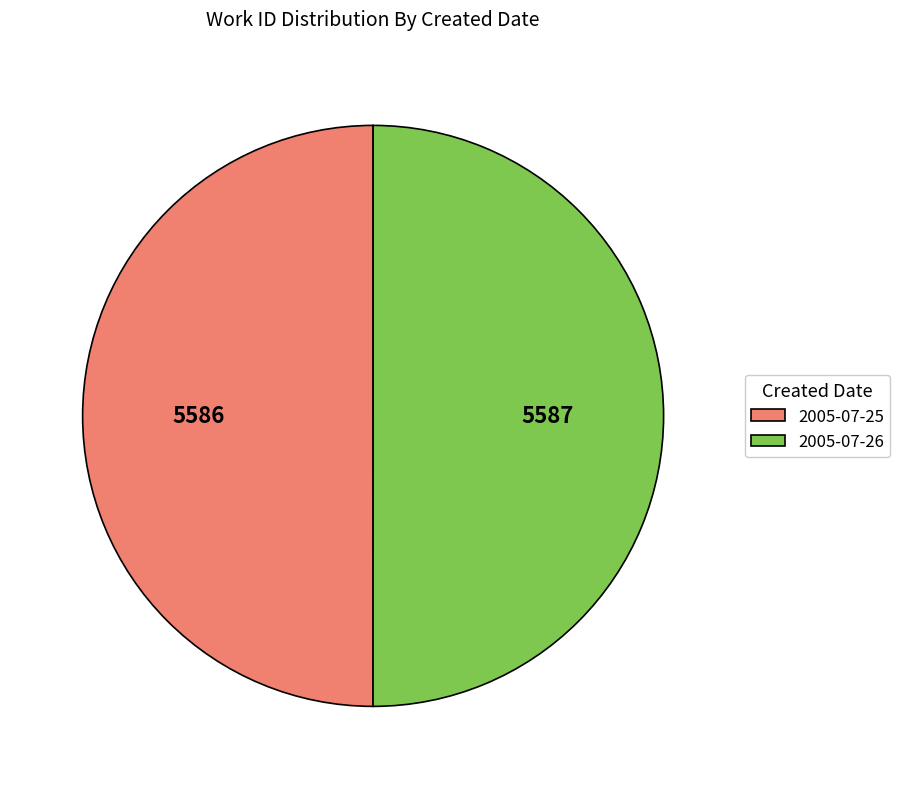

Is the sum of 2005-07-26 and 2005-07-25 greater than half?

Yes